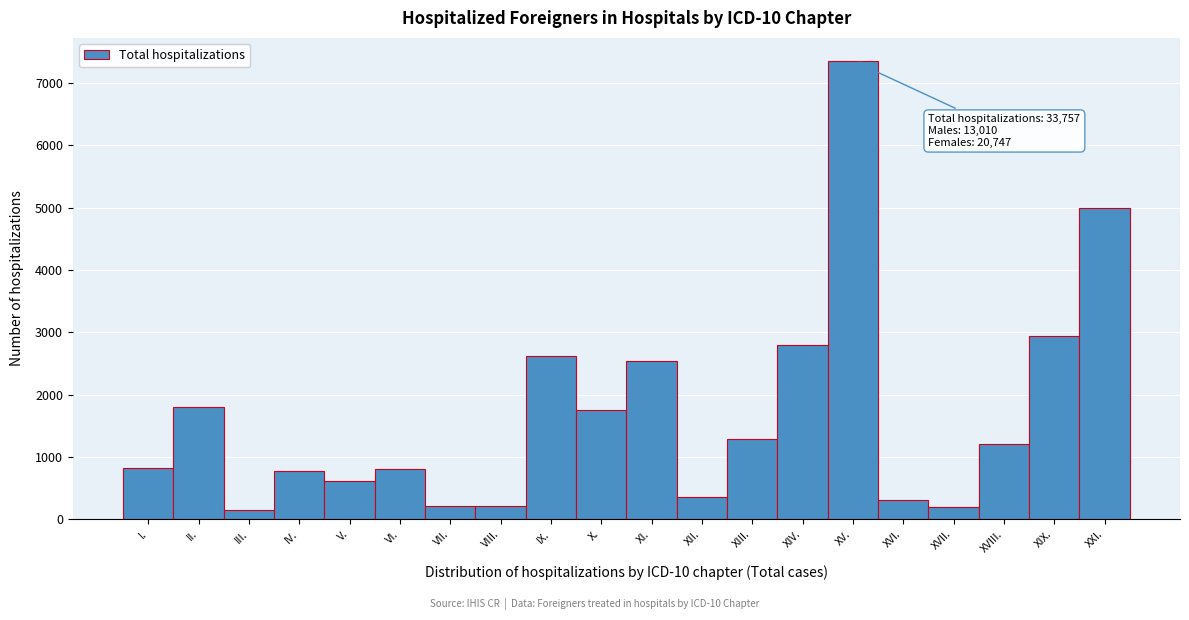

Read the value at V..

610